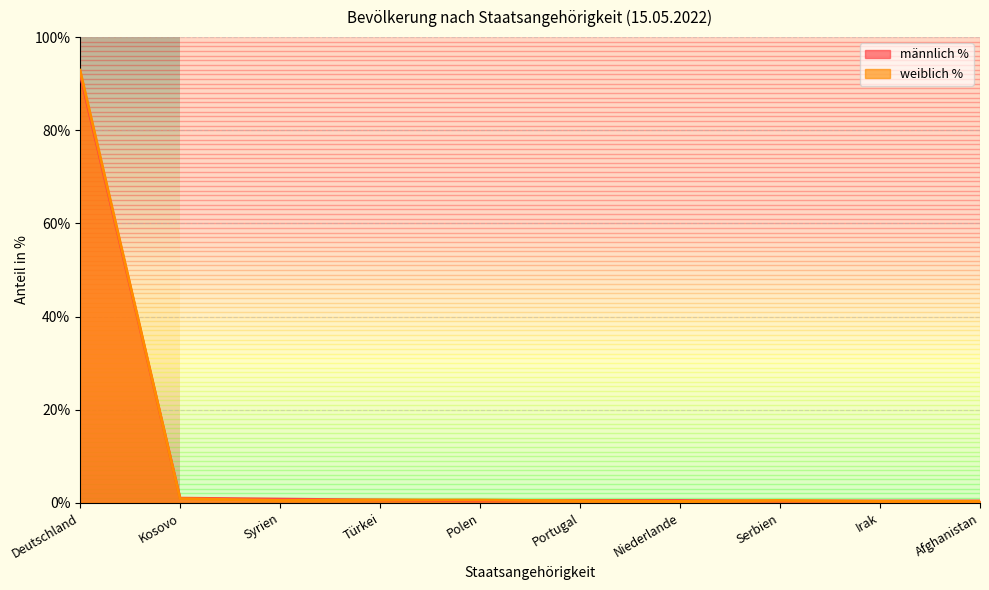

What is the difference between the second highest and second lowest values in the weiblich % series?

0.6